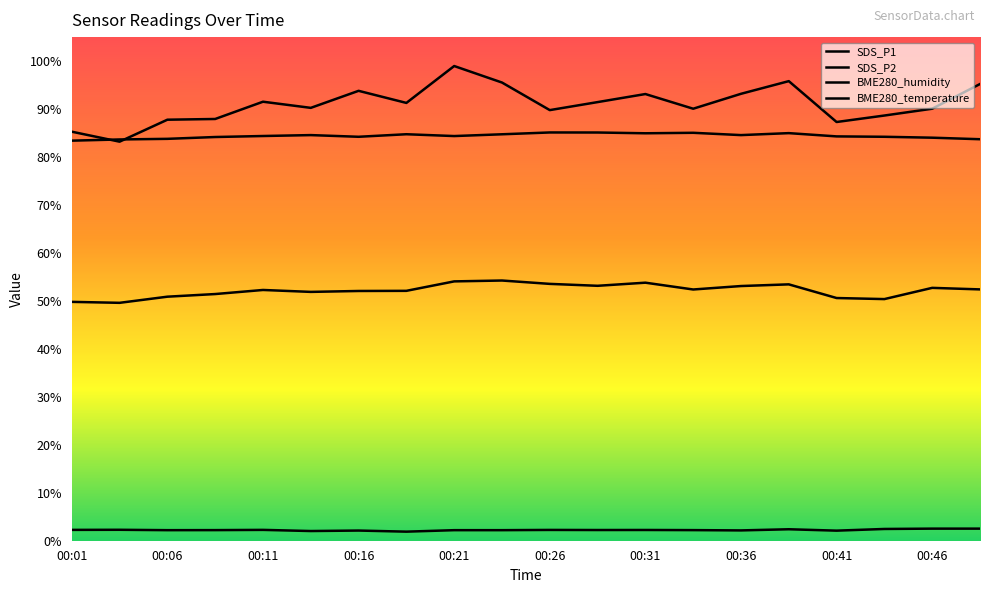

Does the chart display data point markers on the line(s)?

No